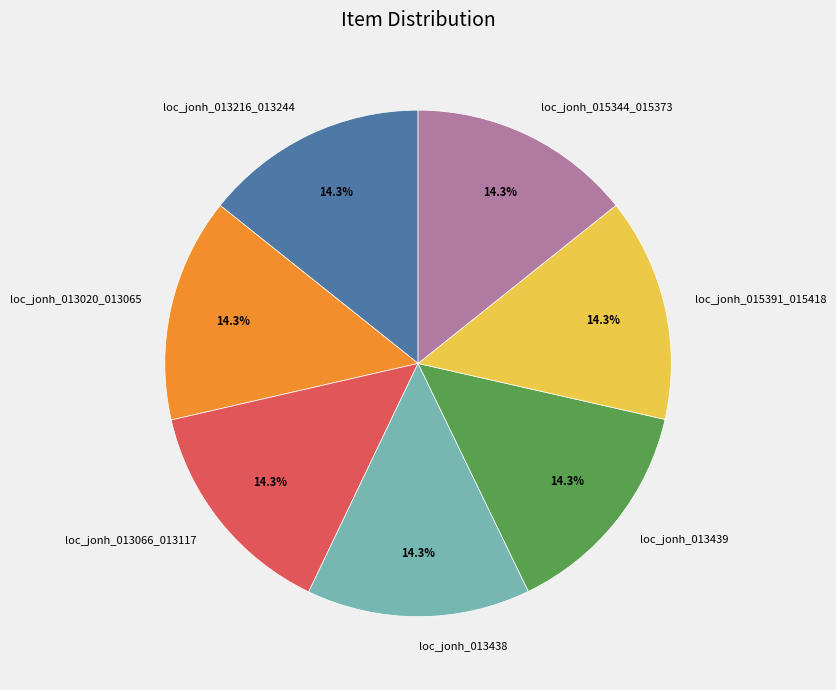

How much of the chart is everything except loc_jonh_013216_013244?

85.7%